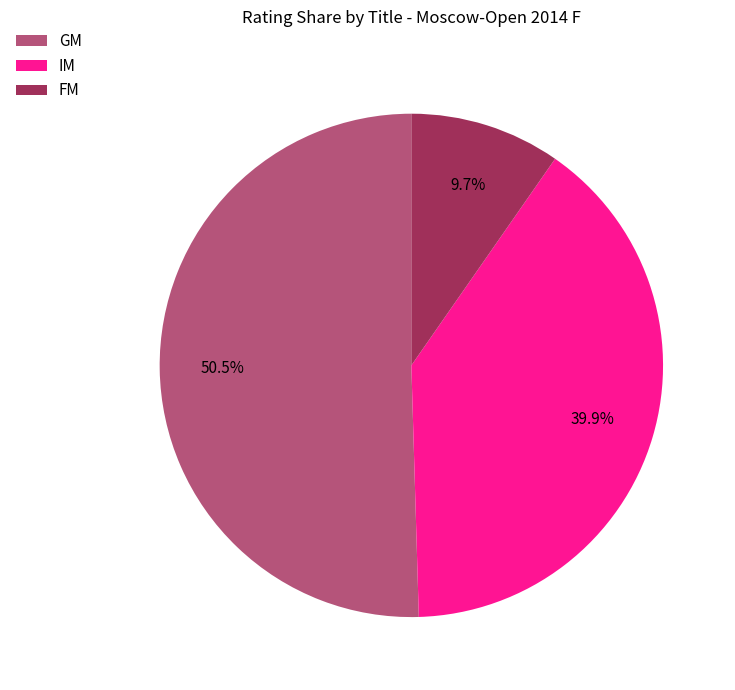

Rank the categories by value from highest to lowest.

GM, IM, FM